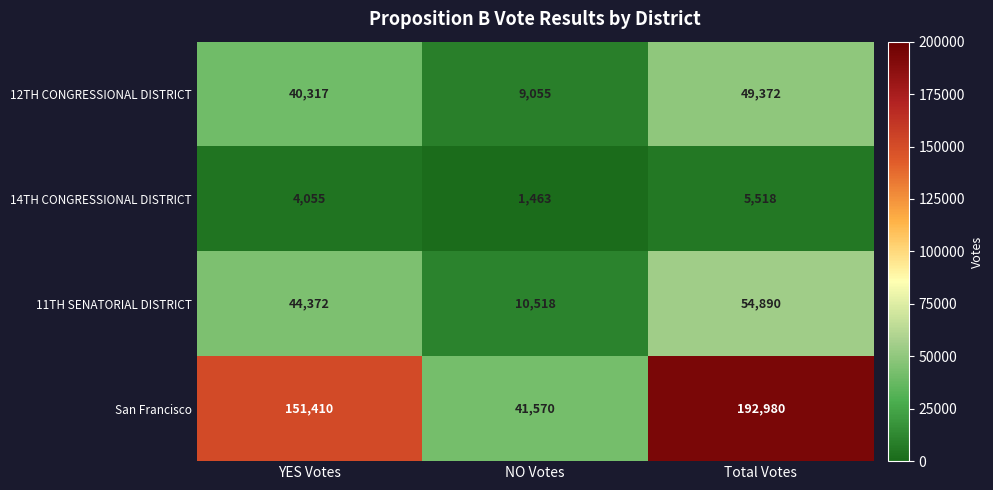

Reading left to right, what are all the values shown in this chart?

12TH CONGRESSIONAL DISTRICT: 40317	9055	49372
14TH CONGRESSIONAL DISTRICT: 4055	1463	5518
11TH SENATORIAL DISTRICT: 44372	10518	54890
San Francisco: 151410	41570	192980